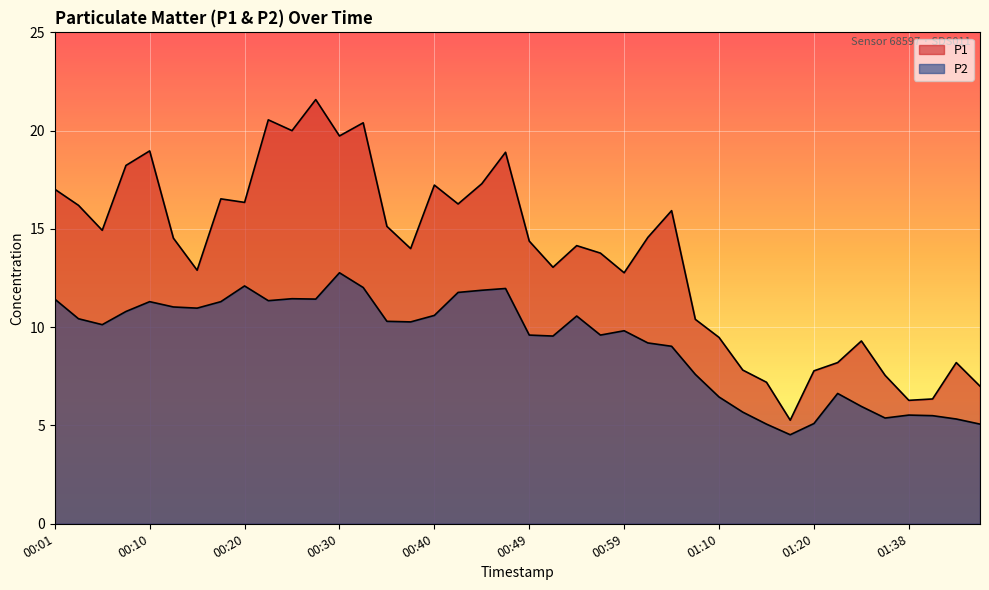

How many lines are shown in the chart?

2